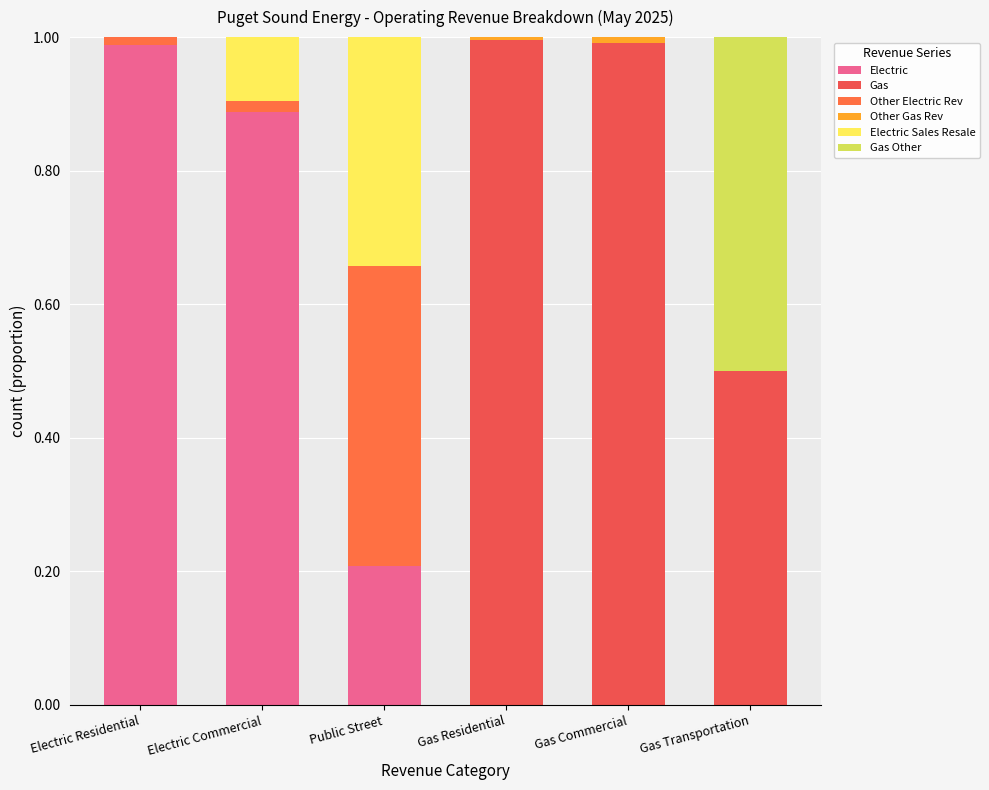

Count the number of categories in the chart.

6